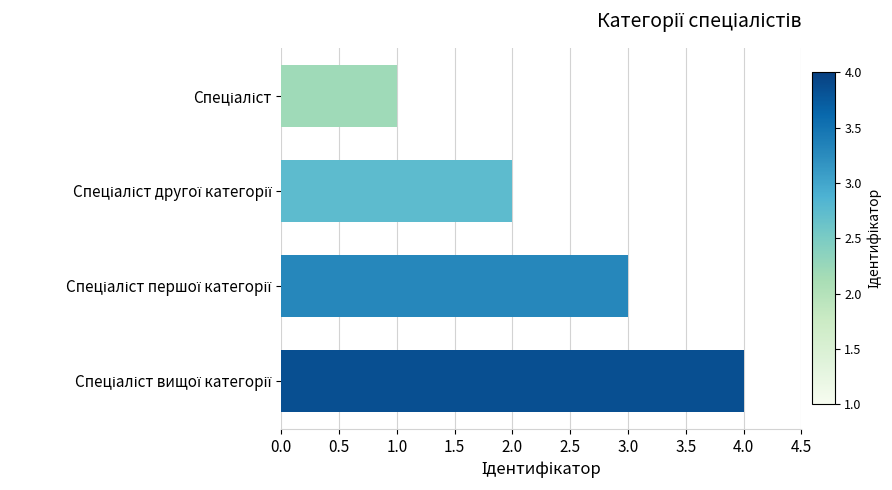

How many categories are shown in the chart?

4